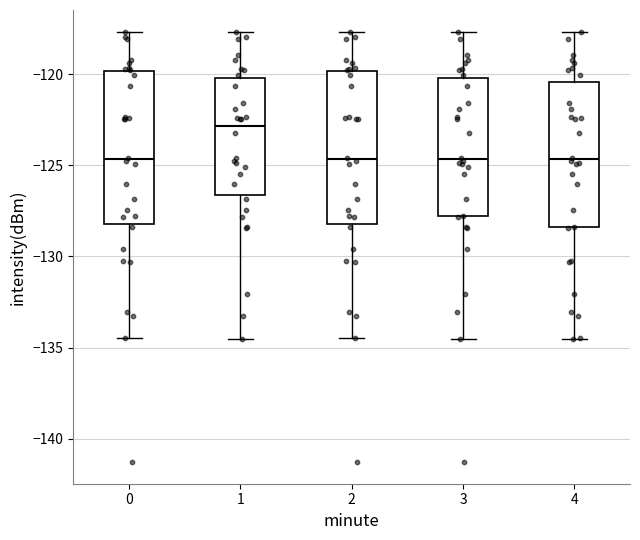

Reading left to right, transcribe this box plot: for each box, give where its median line is, the range the box spans, and where its two whiskers end, as read against the y-axis. The values are not printed on the chart, so give them approximately, as read against the axis.

0: median -124.5, box -128.0 to -120.0, whiskers -134.5 to -117.5
1: median -123.0, box -126.5 to -120.0, whiskers -134.5 to -117.5
2: median -124.5, box -128.0 to -120.0, whiskers -134.5 to -117.5
3: median -124.5, box -128.0 to -120.0, whiskers -134.5 to -117.5
4: median -124.5, box -128.5 to -120.5, whiskers -134.5 to -117.5